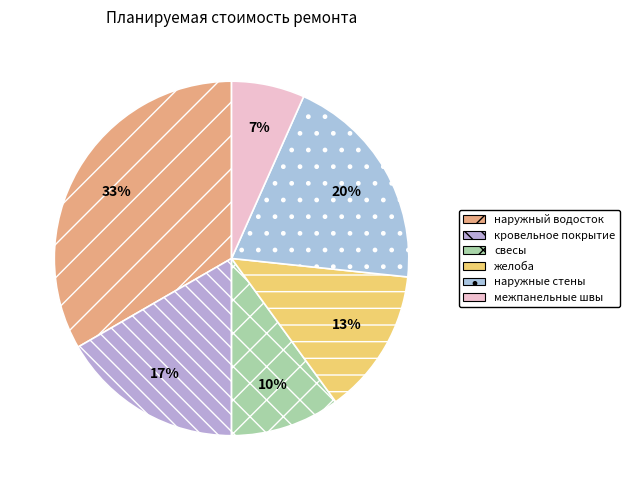

What is the smallest slice in the pie chart?

межпанельные швы